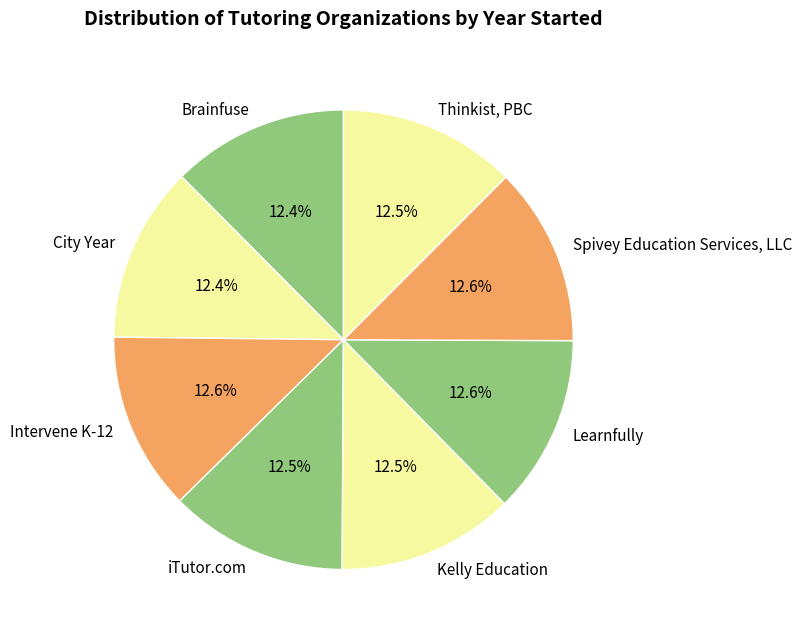

Does any single category account for the majority?

No